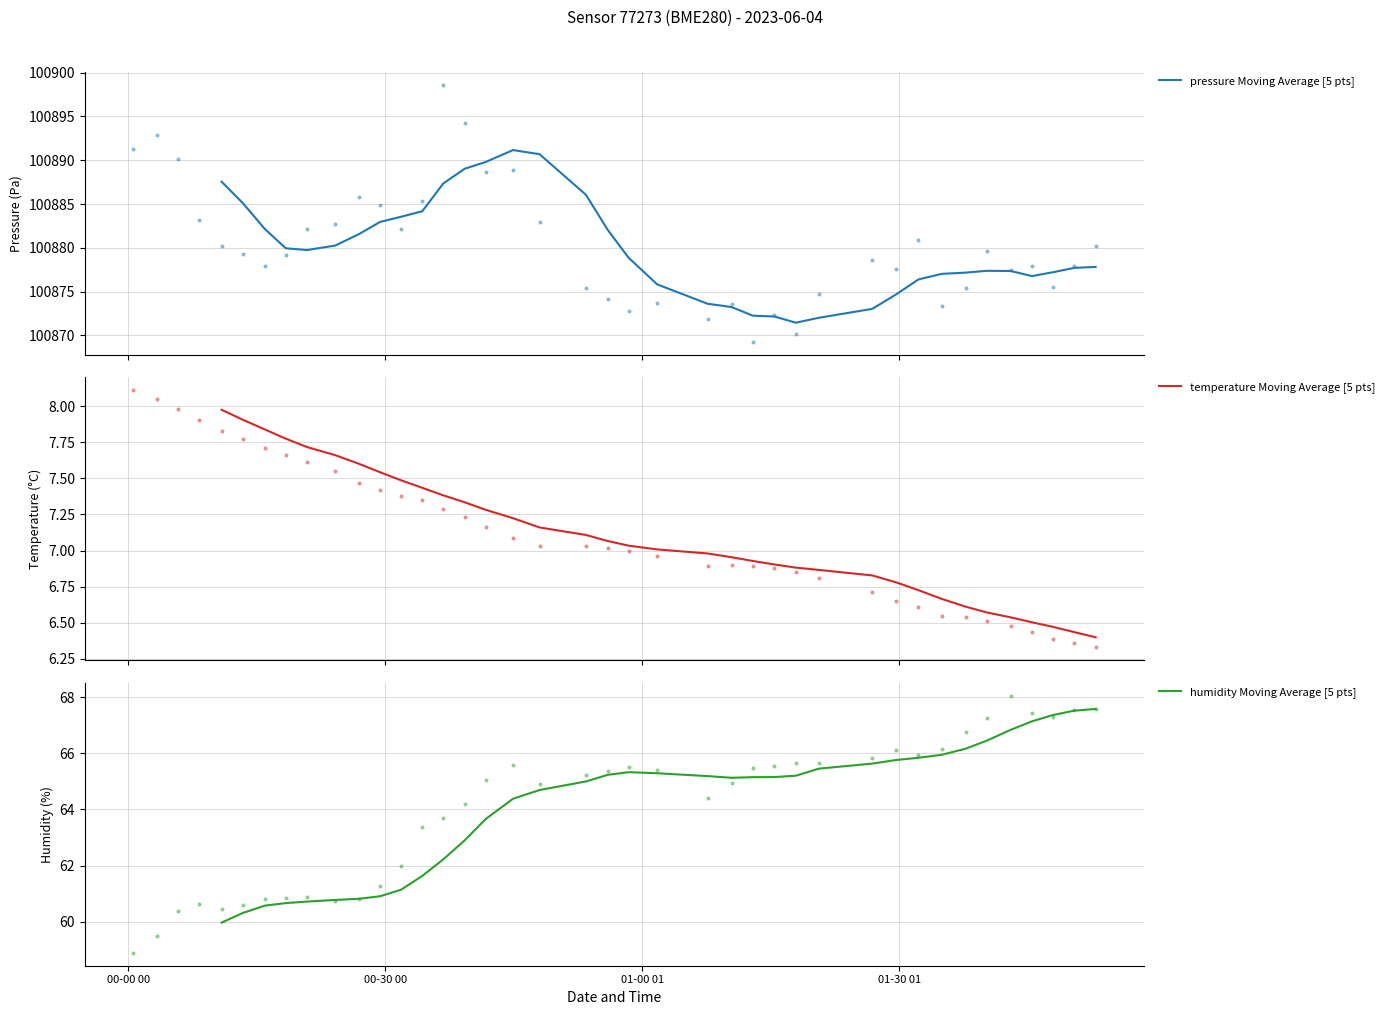

Which series has the largest total across all categories?

pressure Moving Average [5 pts]